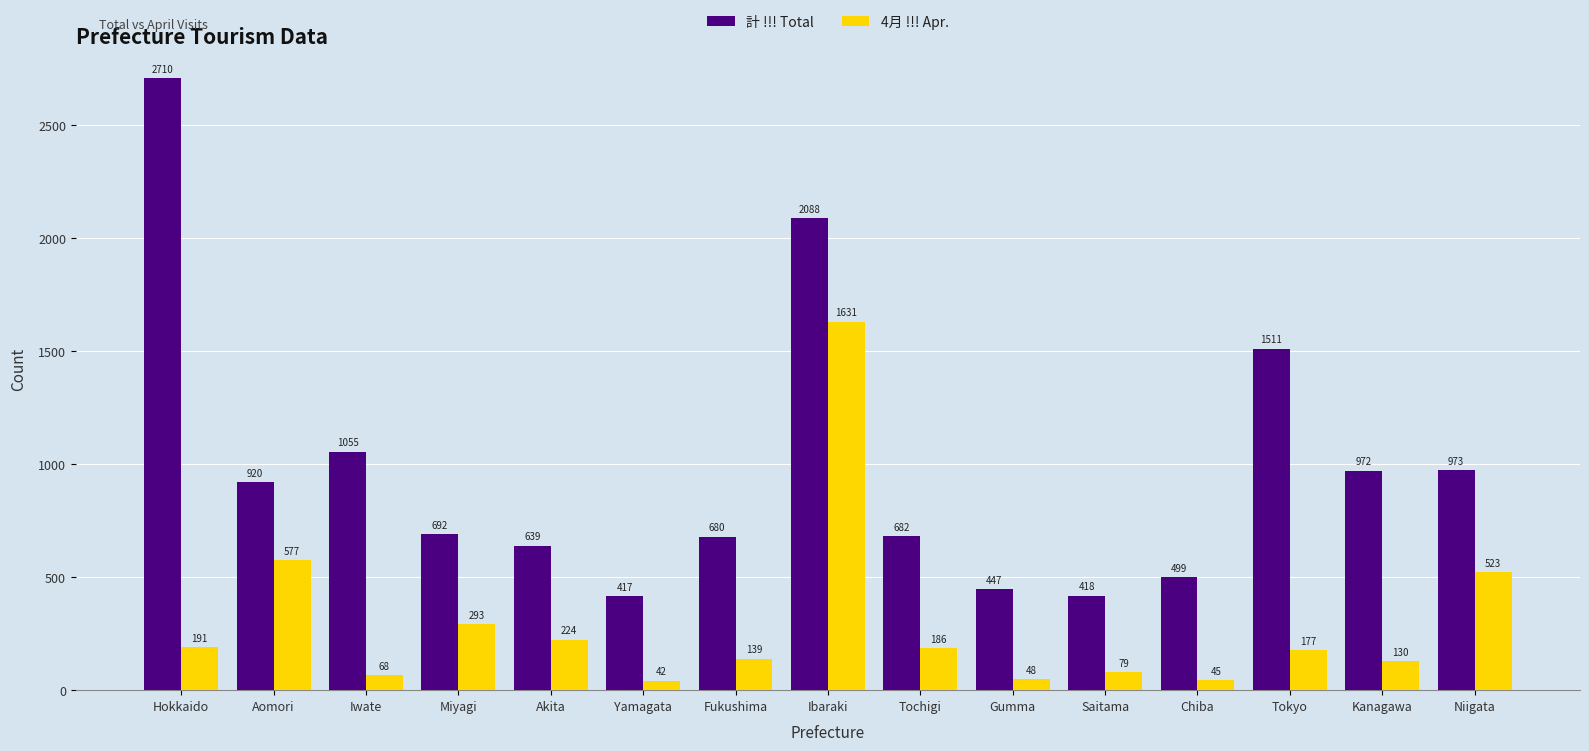

Is it true that 4月 !!! Apr. equals 191 at Hokkaido?

True